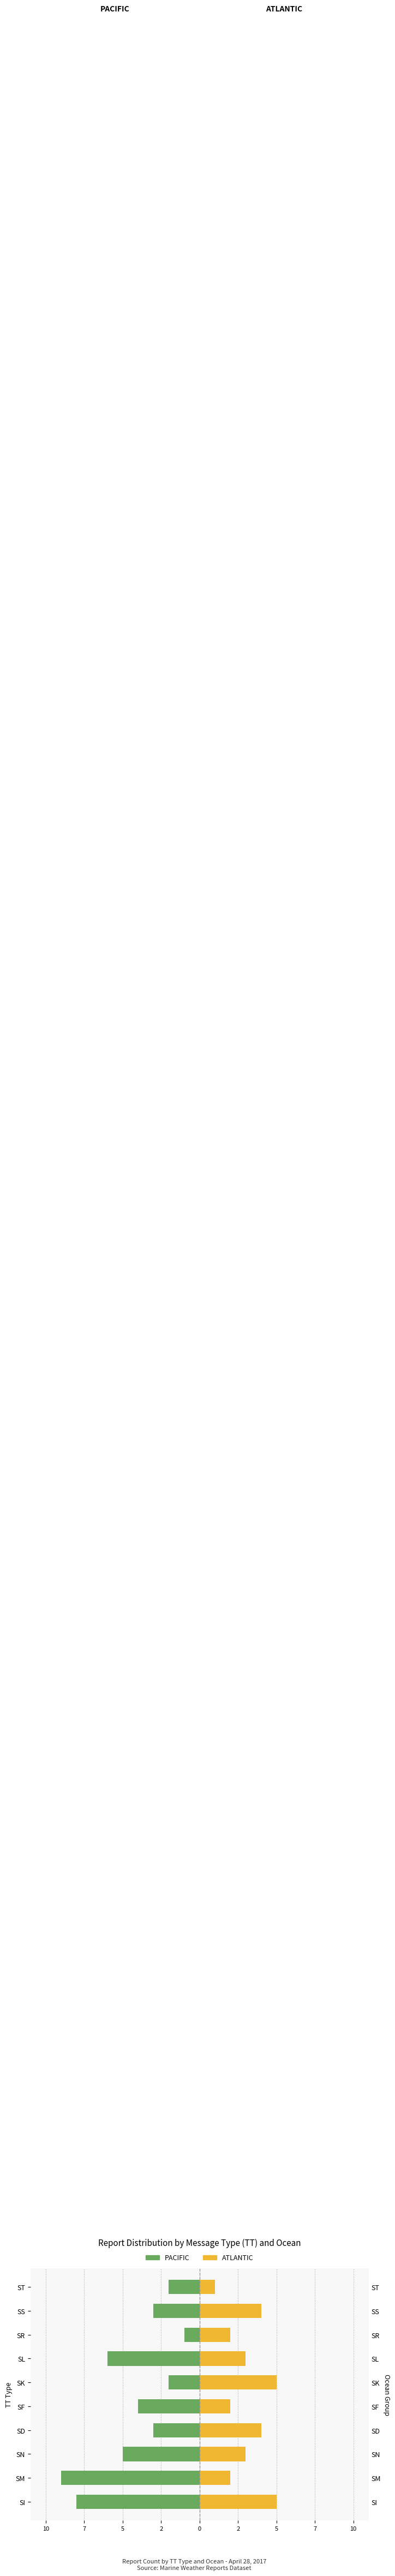

Rank the series at SL from lowest to highest value.

PACIFIC, ATLANTIC